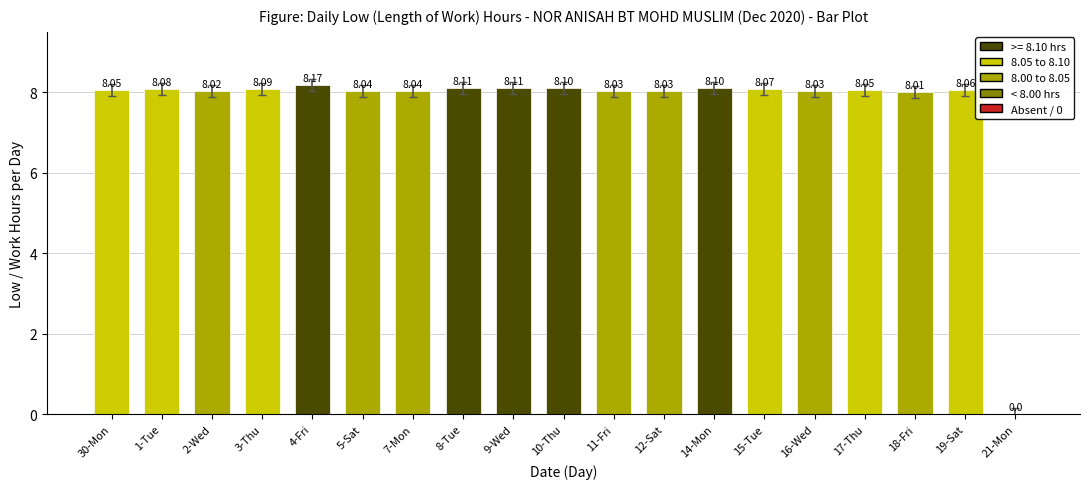

Are the bars grouped side by side (vs. stacked)?

No